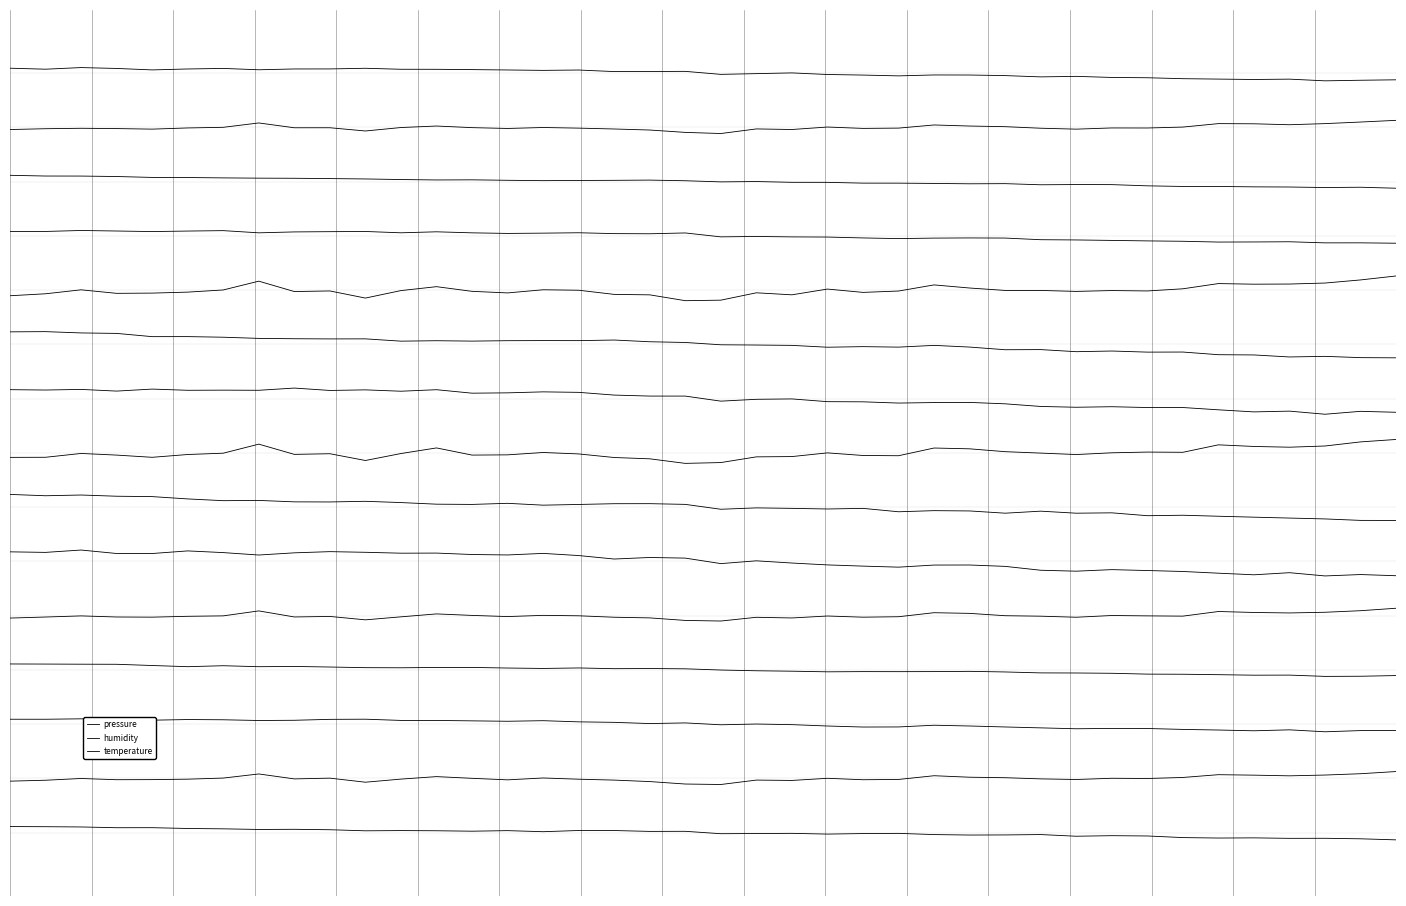

Is it true that temperature equals 15.4 at 27?

True